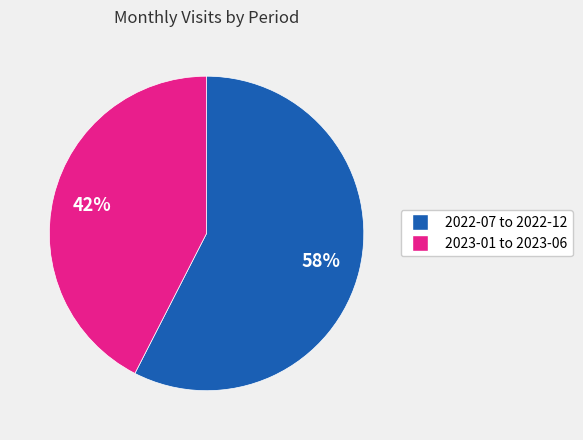

Does any single category account for the majority?

Yes